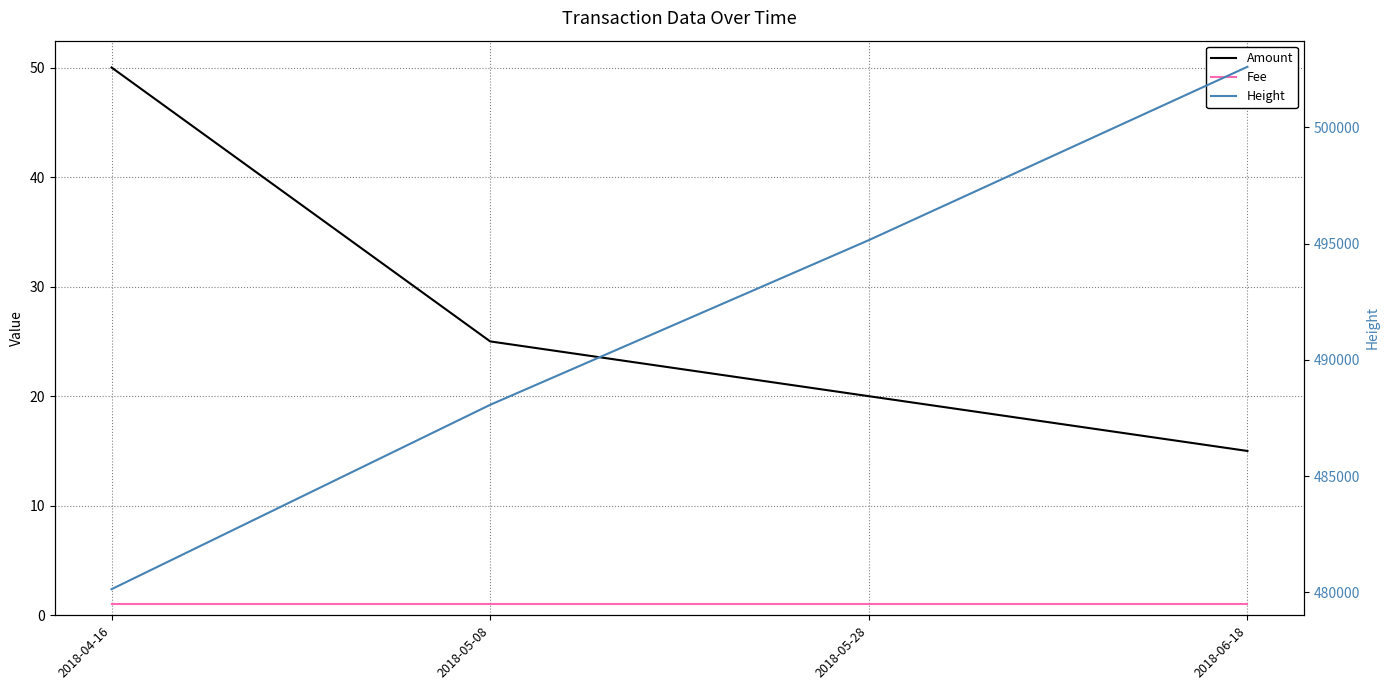

Which series has the largest total across all categories?

Height